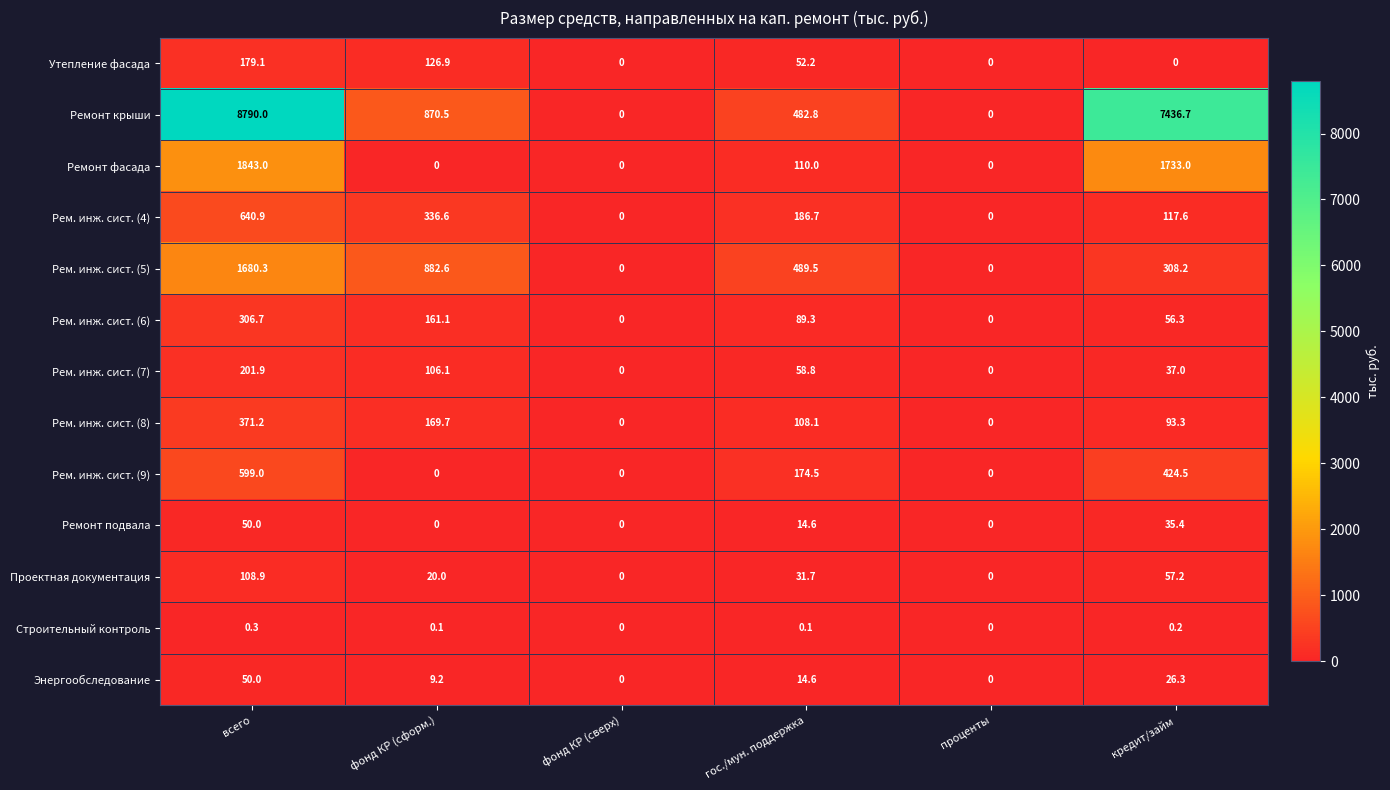

What is the total value across all series at гос./мун. поддержка?

1812.9